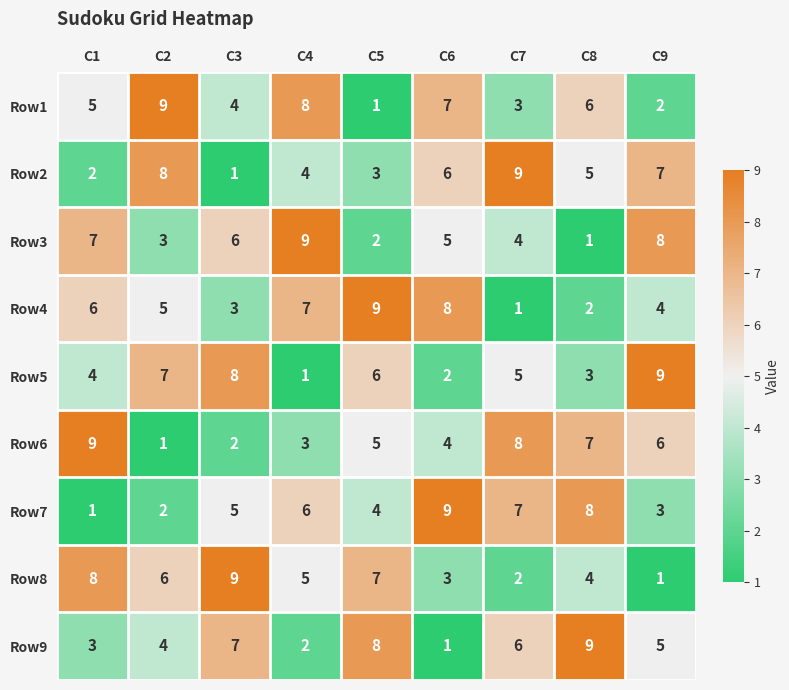

What is the difference between the maximum and minimum values in the Row5 series?

8